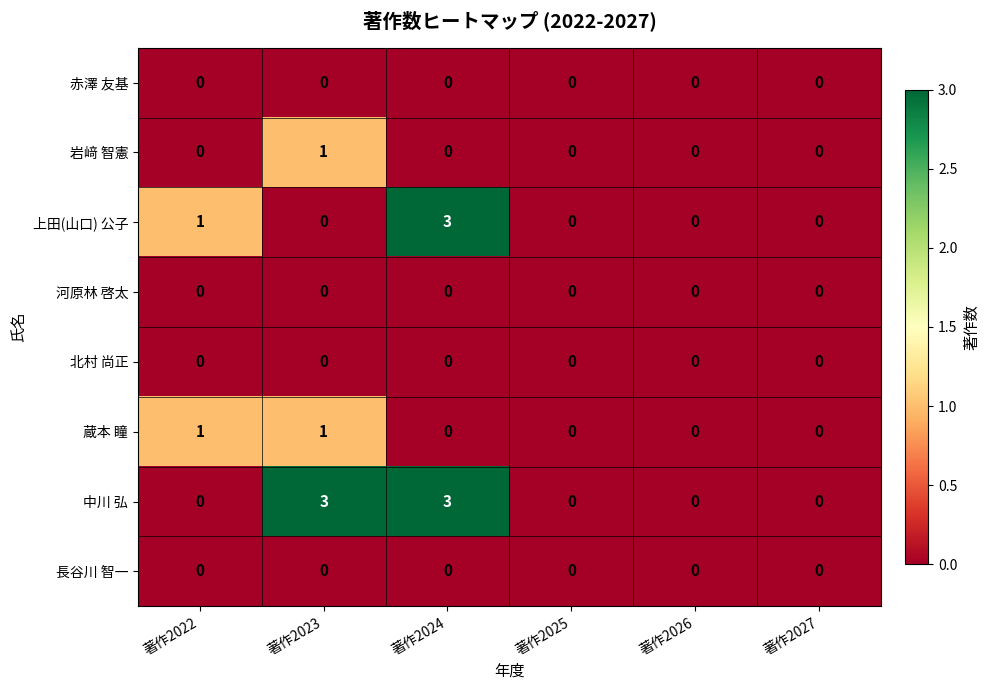

What is the greatest value displayed?

3